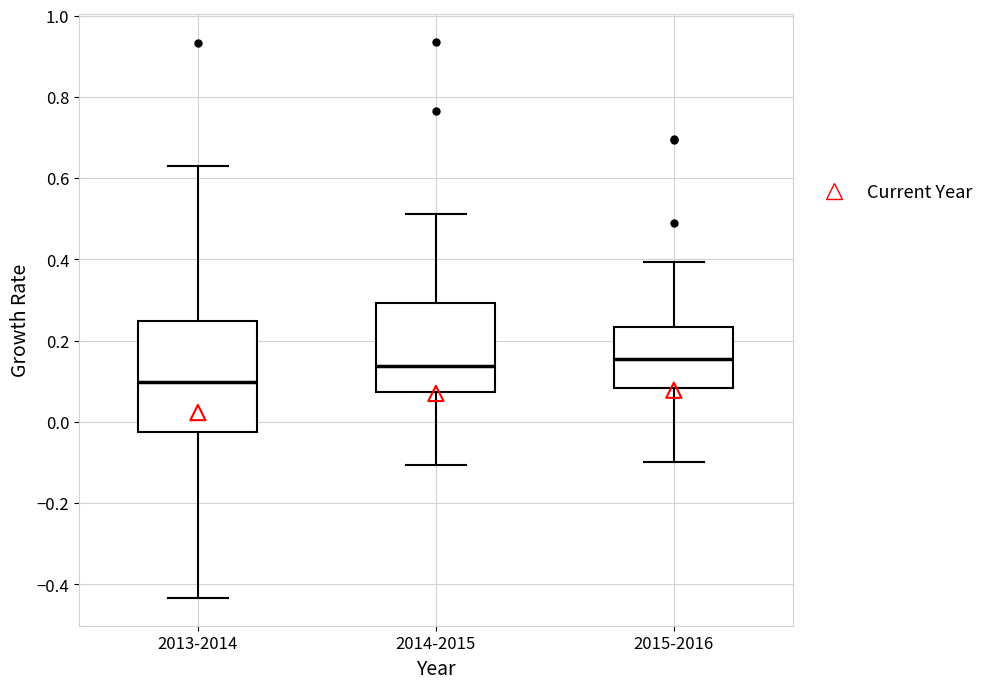

Reading left to right, read every box against the y-axis: the position of its median line, the range the box covers, and the ends of its whiskers. The values are not printed on the chart, so give them approximately, as read against the axis.

2013-2014: median 0.10, box -0.02 to 0.24, whiskers -0.44 to 0.64
2014-2015: median 0.14, box 0.08 to 0.30, whiskers -0.10 to 0.52
2015-2016: median 0.16, box 0.08 to 0.24, whiskers -0.10 to 0.40